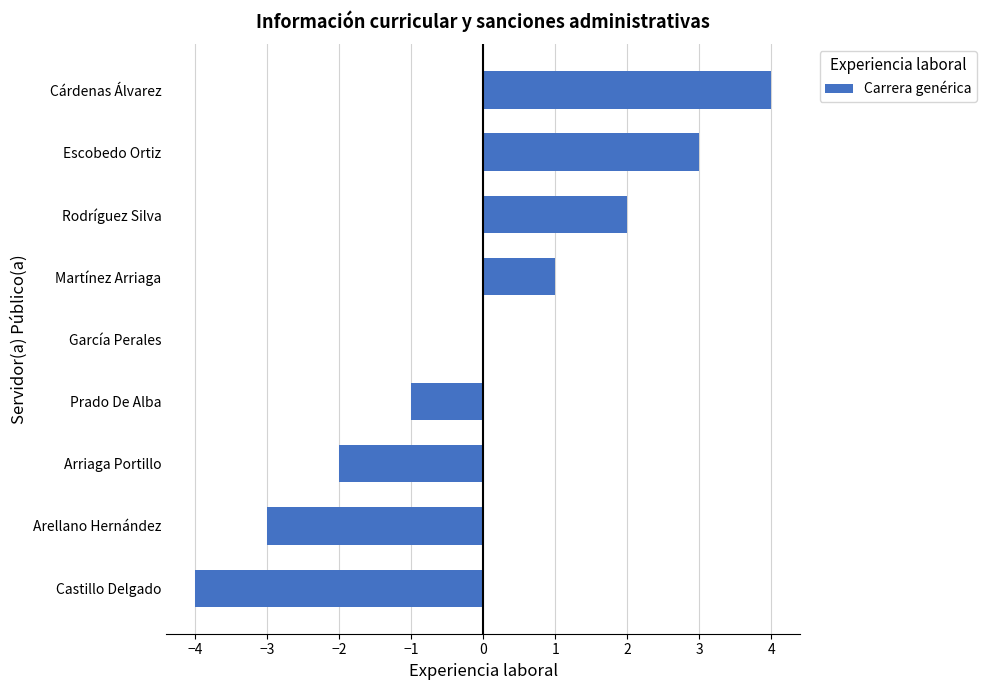

Between Rodríguez Silva and Martínez Arriaga, which is larger?

Rodríguez Silva